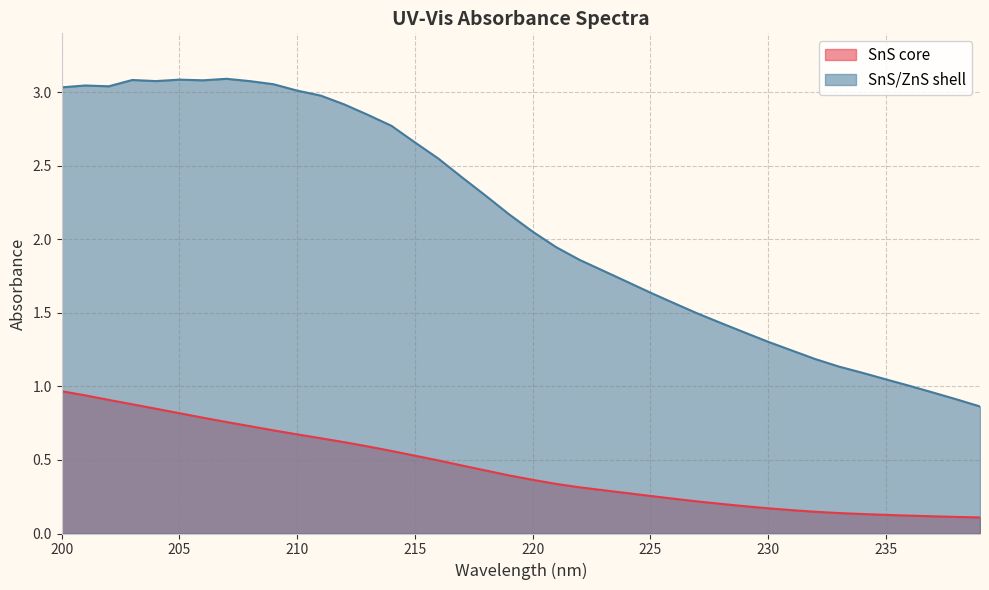

The SnS core series shows 1.5 at 203. True or false?

False